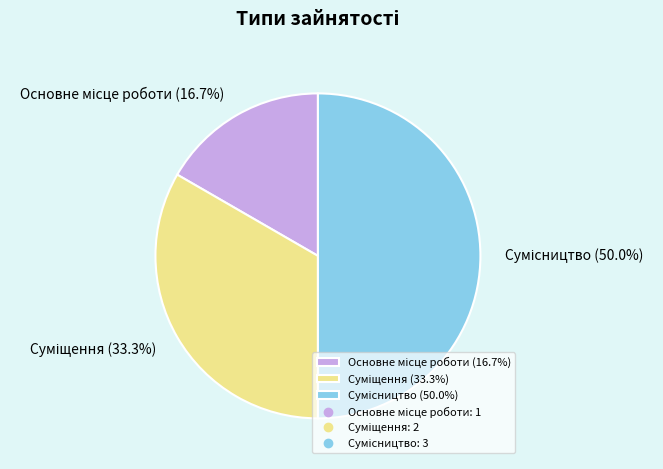

What percentage is the Суміщення slice, to the nearest percent?

33%